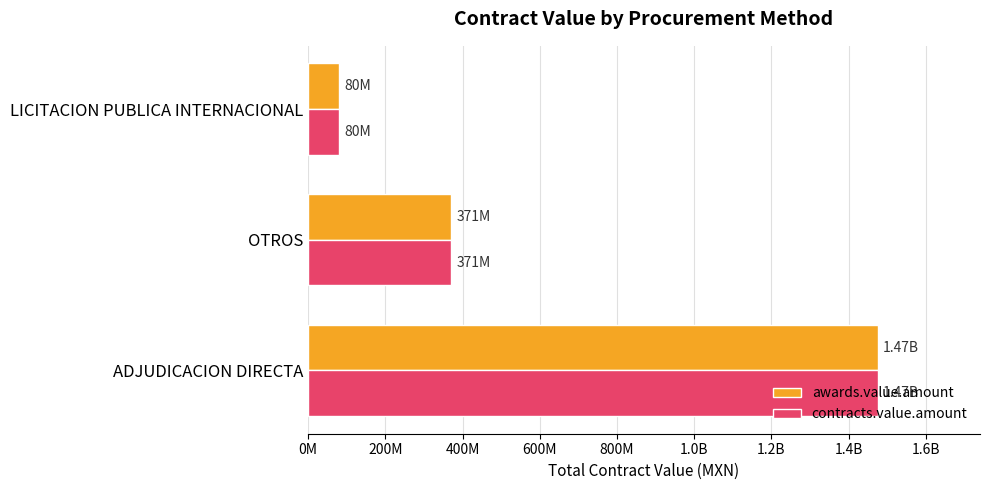

Reading right to left, what are all the values shown in this chart?

awards.value.amount: 80000000.0	371116546.6	1474718837.9
contracts.value.amount: 80000000.0	371116546.6	1474718837.9